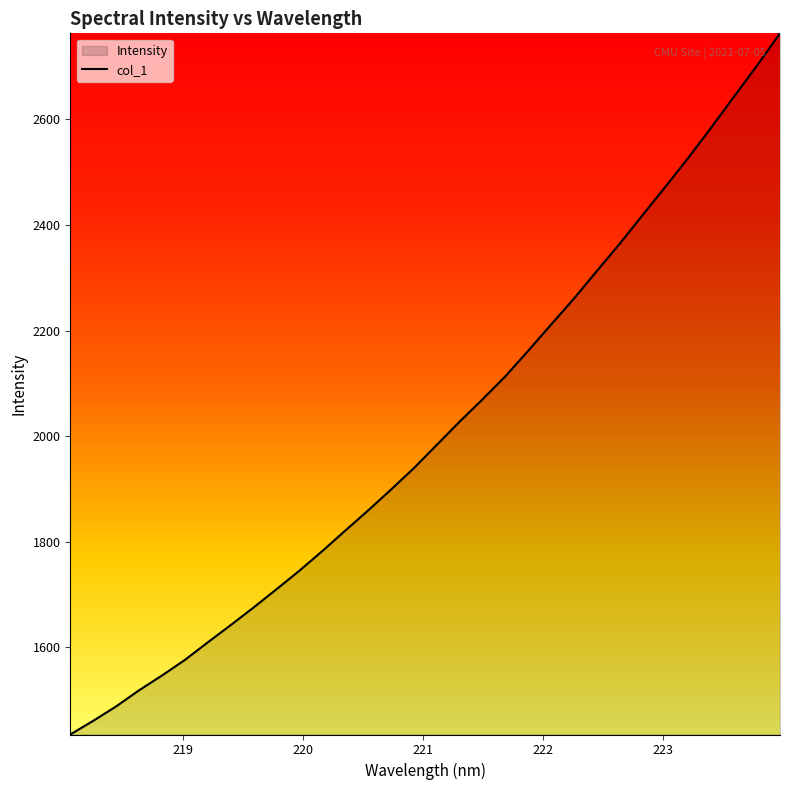

What is the greatest value displayed?

2762.8